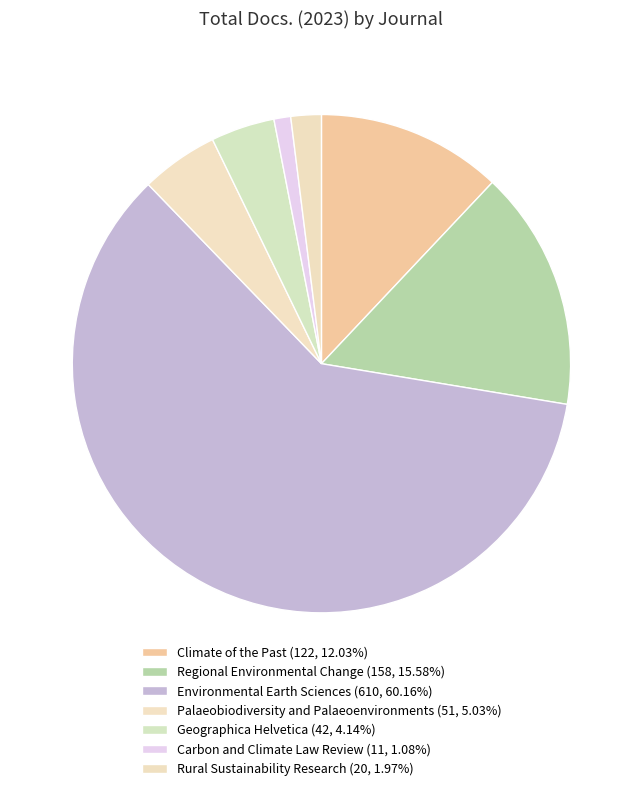

Is it true that Regional Environmental Change is 2% of the pie?

False